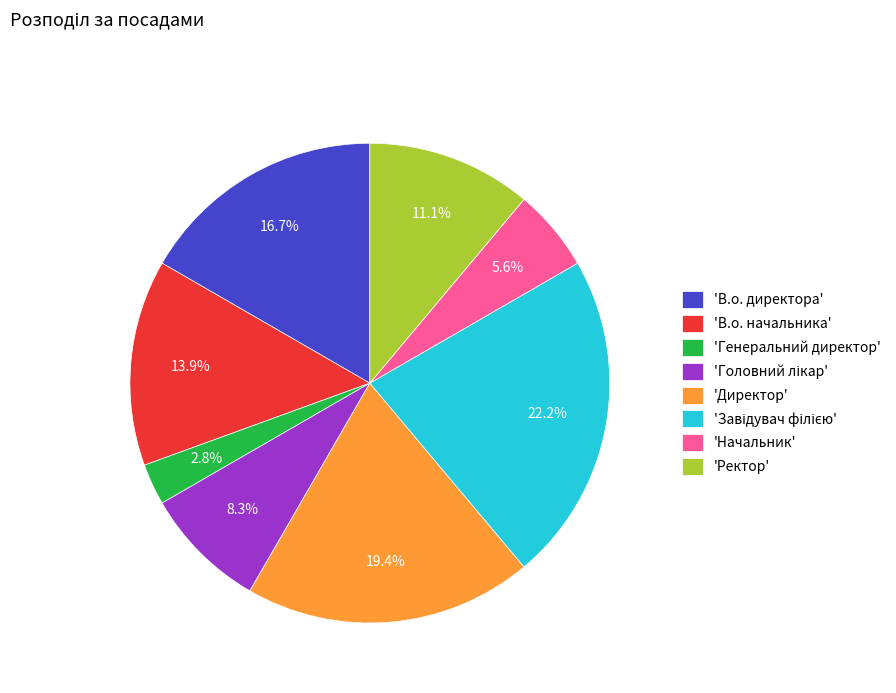

What percentage is NOT represented by 'В.о. начальника'?

86.1%